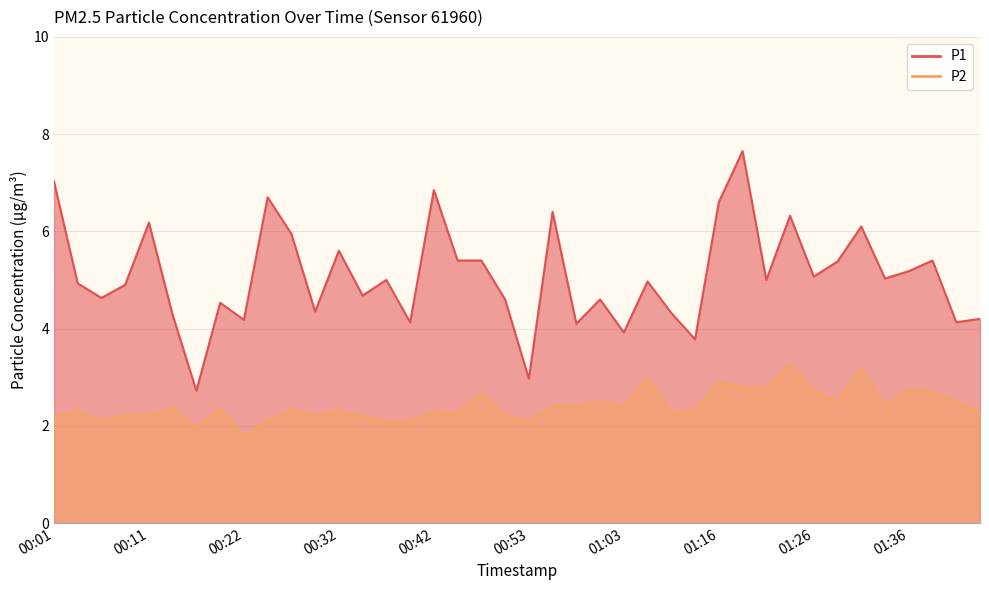

Reading right to left, what are all the values shown in this chart?

P1: 01:43=4.2	01:40=4.1	01:38=5.4	01:36=5.2	01:33=5.0	01:31=6.1	01:28=5.4	01:26=5.1	01:23=6.3	01:20=5.0	01:18=7.7	01:16=6.6	01:13=3.8	01:11=4.3	01:08=5.0	01:03=3.9	01:00=4.6	00:58=4.1	00:55=6.4	00:53=3.0	00:50=4.6	00:47=5.4	00:45=5.4	00:42=6.8	00:40=4.1	00:37=5.0	00:34=4.7	00:32=5.6	00:29=4.3	00:27=6.0	00:24=6.7	00:22=4.2	00:19=4.5	00:16=2.7	00:14=4.3	00:11=6.2	00:09=4.9	00:06=4.6	00:03=4.9	00:01=7.0
P2: 01:43=2.3	01:40=2.5	01:38=2.7	01:36=2.8	01:33=2.4	01:31=3.2	01:28=2.5	01:26=2.7	01:23=3.3	01:20=2.8	01:18=2.8	01:16=2.9	01:13=2.3	01:11=2.3	01:08=3.0	01:03=2.4	01:00=2.5	00:58=2.4	00:55=2.4	00:53=2.1	00:50=2.2	00:47=2.7	00:45=2.2	00:42=2.3	00:40=2.1	00:37=2.1	00:34=2.2	00:32=2.3	00:29=2.2	00:27=2.3	00:24=2.1	00:22=1.8	00:19=2.4	00:16=1.9	00:14=2.4	00:11=2.2	00:09=2.2	00:06=2.1	00:03=2.3	00:01=2.2